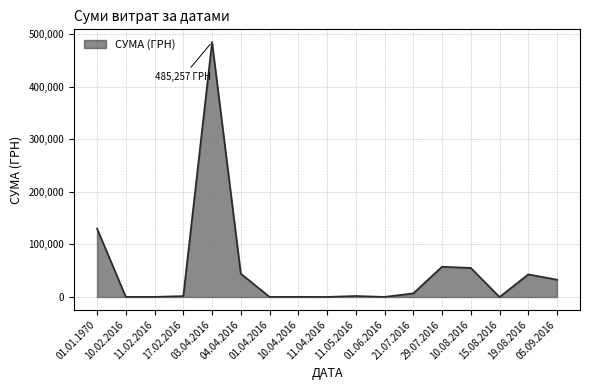

What is the difference between the maximum and minimum values?

485251.6